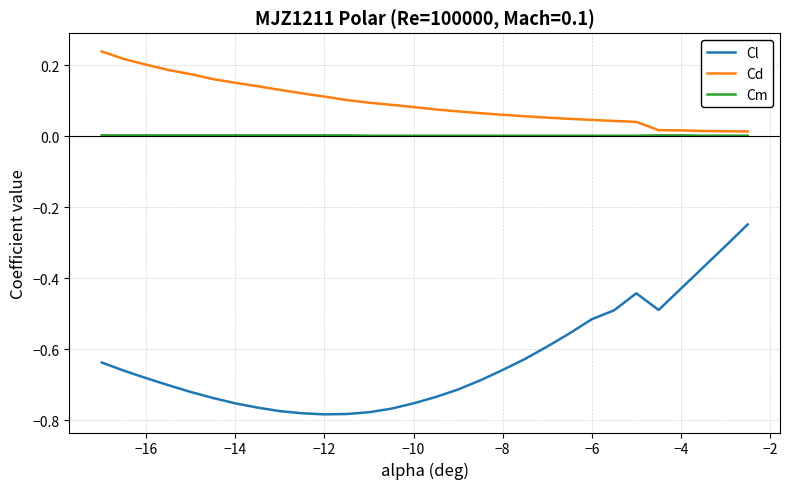

True or false: Cl and Cm cross at least once.

False